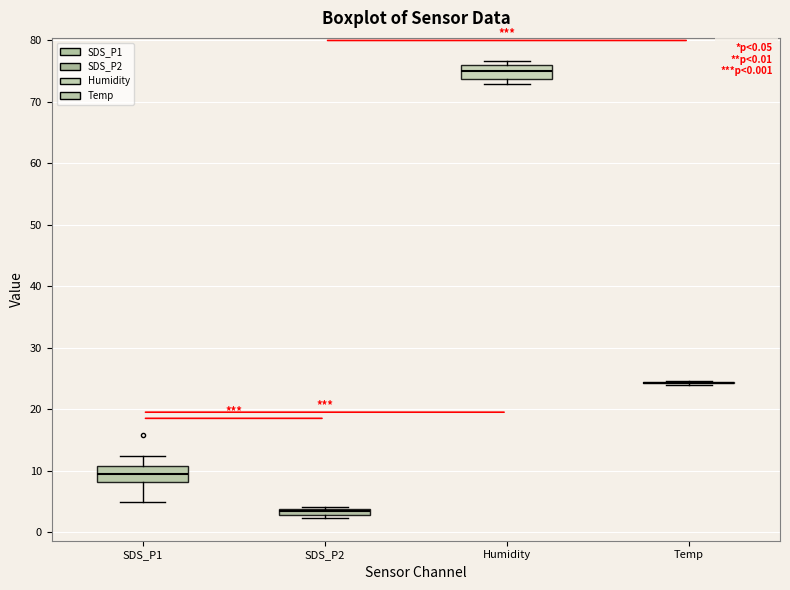

Where does the median line of the box for Humidity sit on the y-axis? The values are not printed on the chart, so give them approximately, as read against the axis.

75